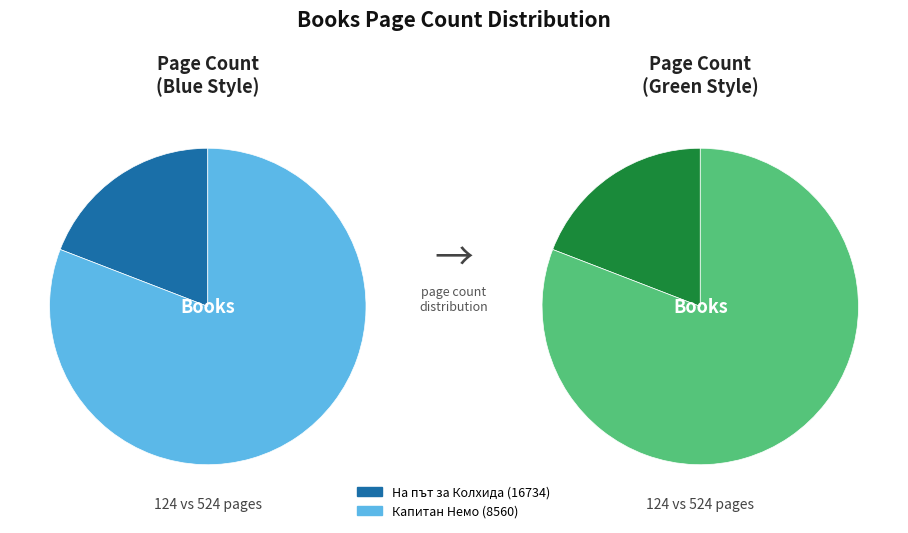

Is the sum of На път за Колхида (16734) and Капитан Немо (8560) greater than half?

Yes